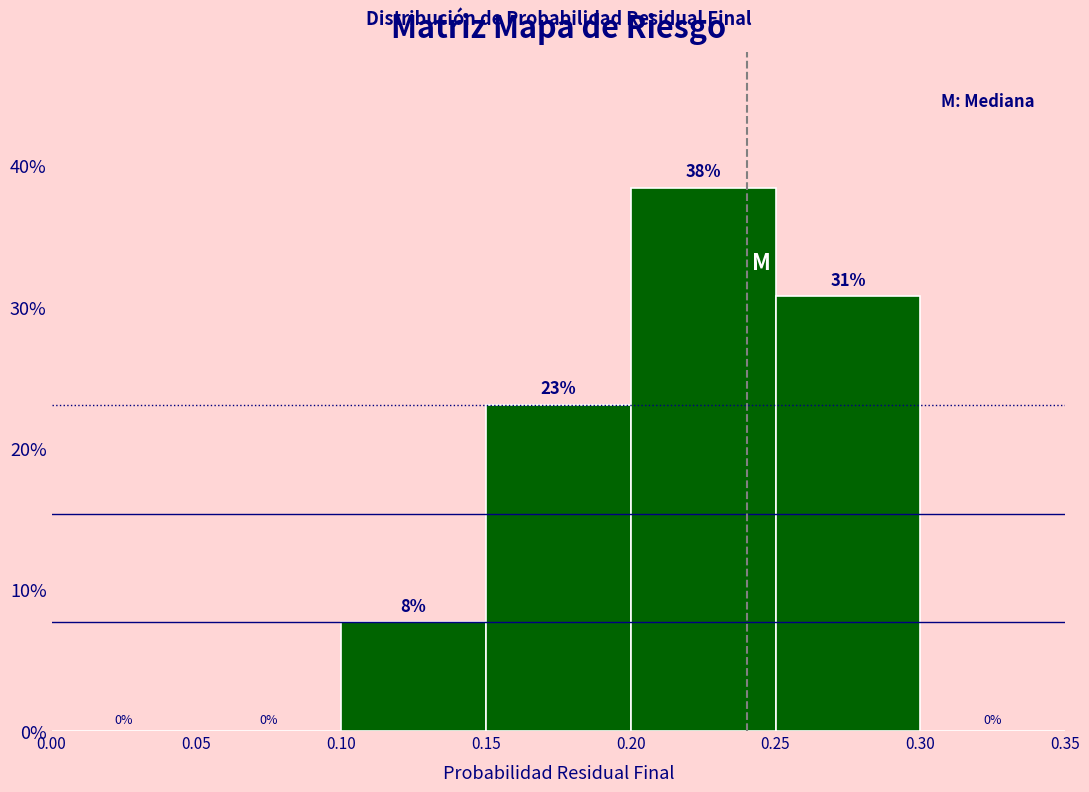

Which range on the x-axis has the tallest bar?

0.20 to 0.25